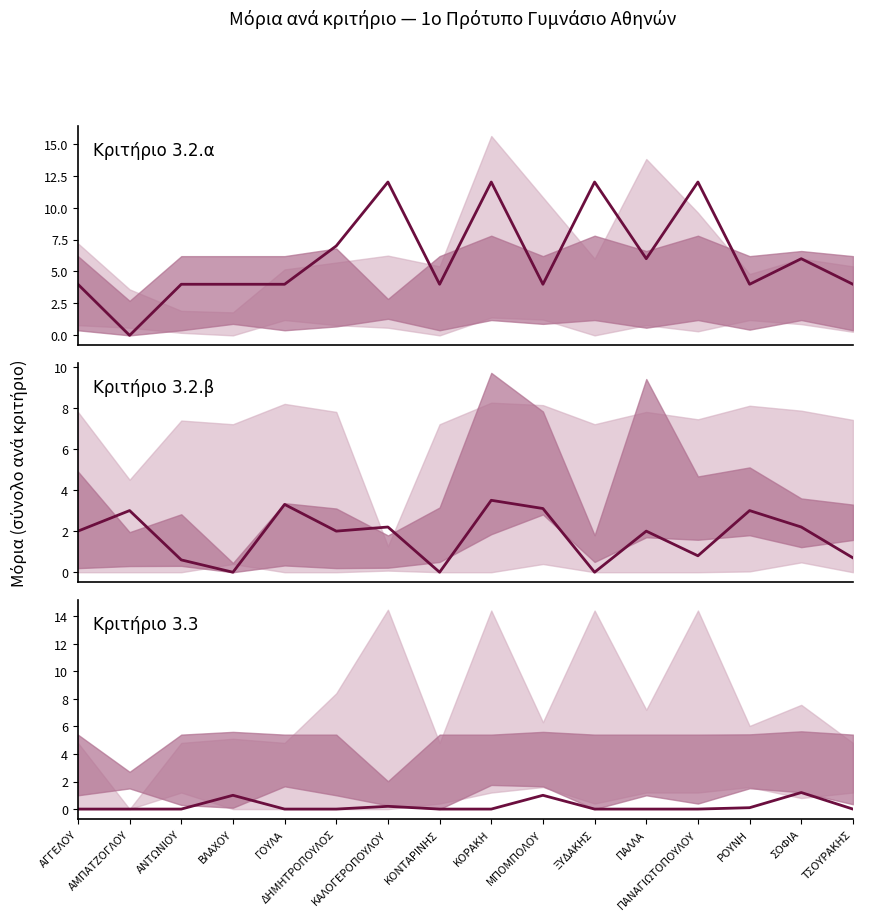

Where do Κριτήριο 3.2.β and Κριτήριο 3.2.α first cross each other?

ΑΓΓΕΛΟΥ and ΑΜΠΑΤΖΟΓΛΟΥ